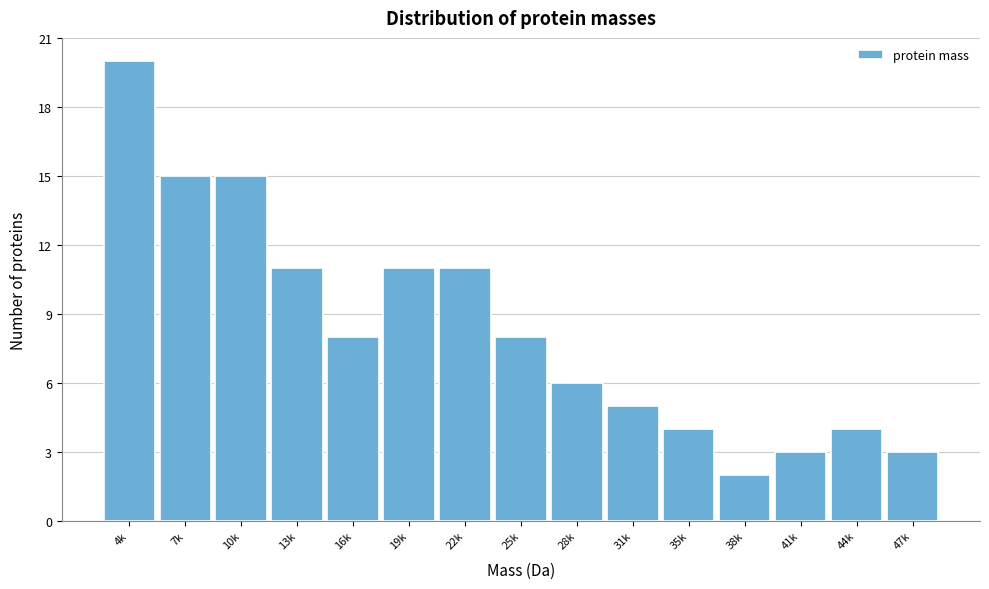

Reading left to right, extract all data points from this chart.

4k=20	7k=15	10k=15	13k=11	16k=8	19k=11	22k=11	25k=8	28k=6	31k=5	35k=4	38k=2	41k=3	44k=4	47k=3